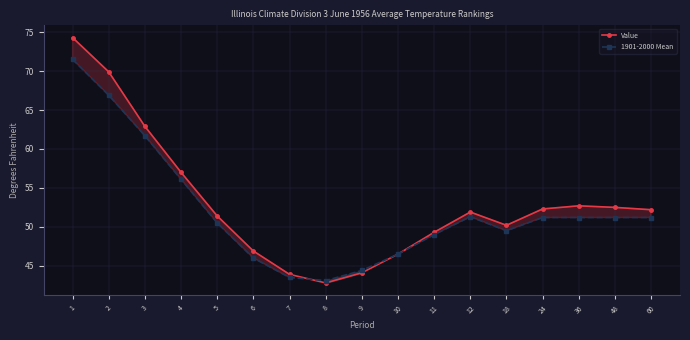

Which category has the highest value across all series?

1